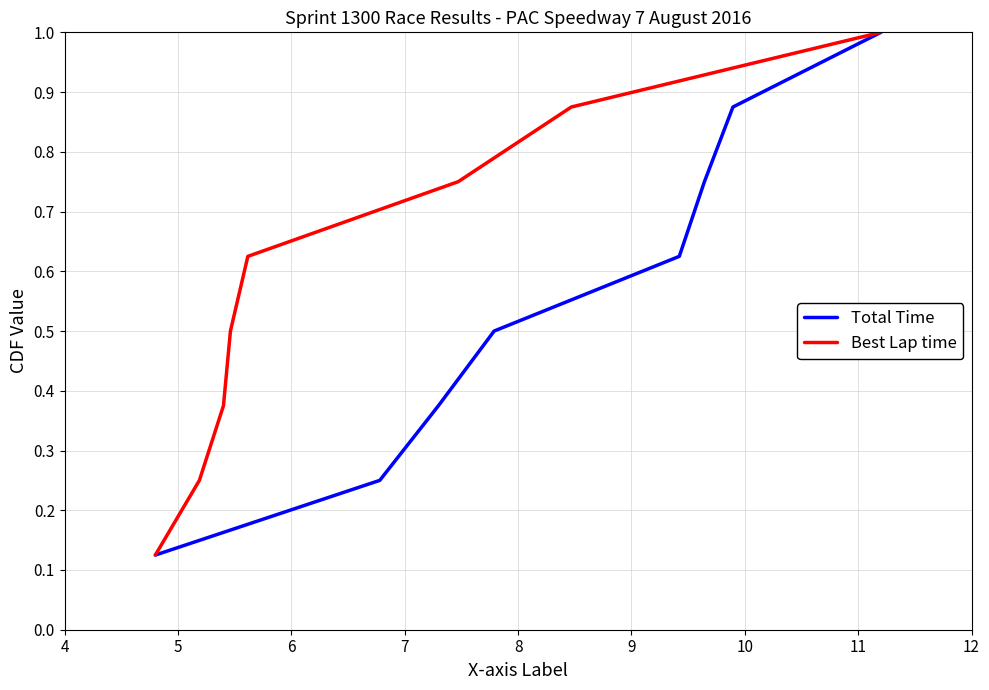

Reading left to right, what are all the values shown in this chart?

Total Time: 0.1	0.2	0.4	0.5	0.6	0.8	0.9	1.0
Best Lap time: 0.1	0.2	0.4	0.5	0.6	0.8	0.9	1.0